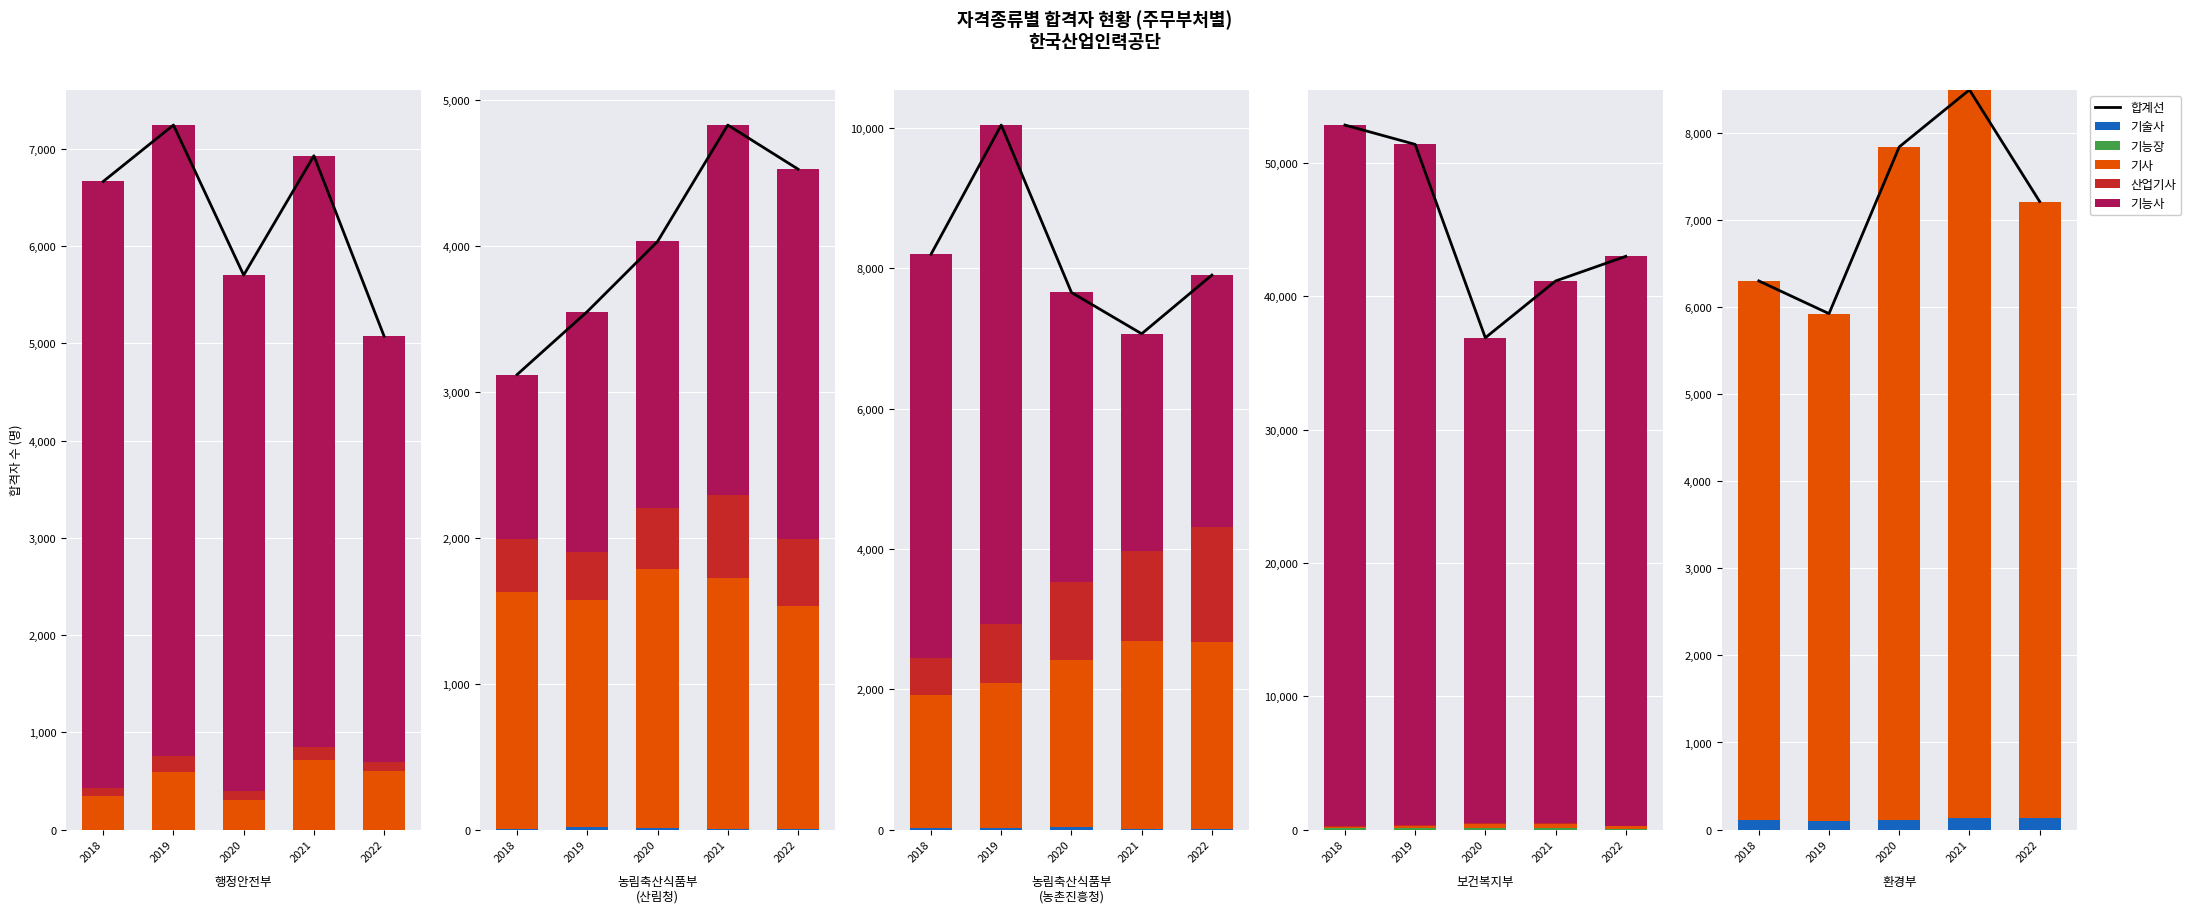

At 2020, list the series in order from largest to smallest.

합계선, 기사, 기술사, 기능장, 산업기사, 기능사